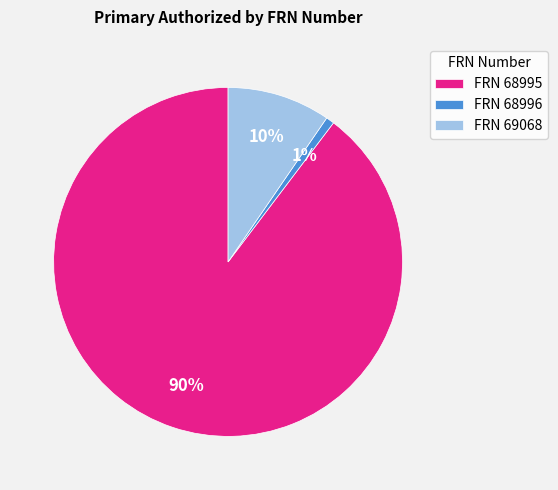

To the nearest percent, what is the average slice percentage?

33%